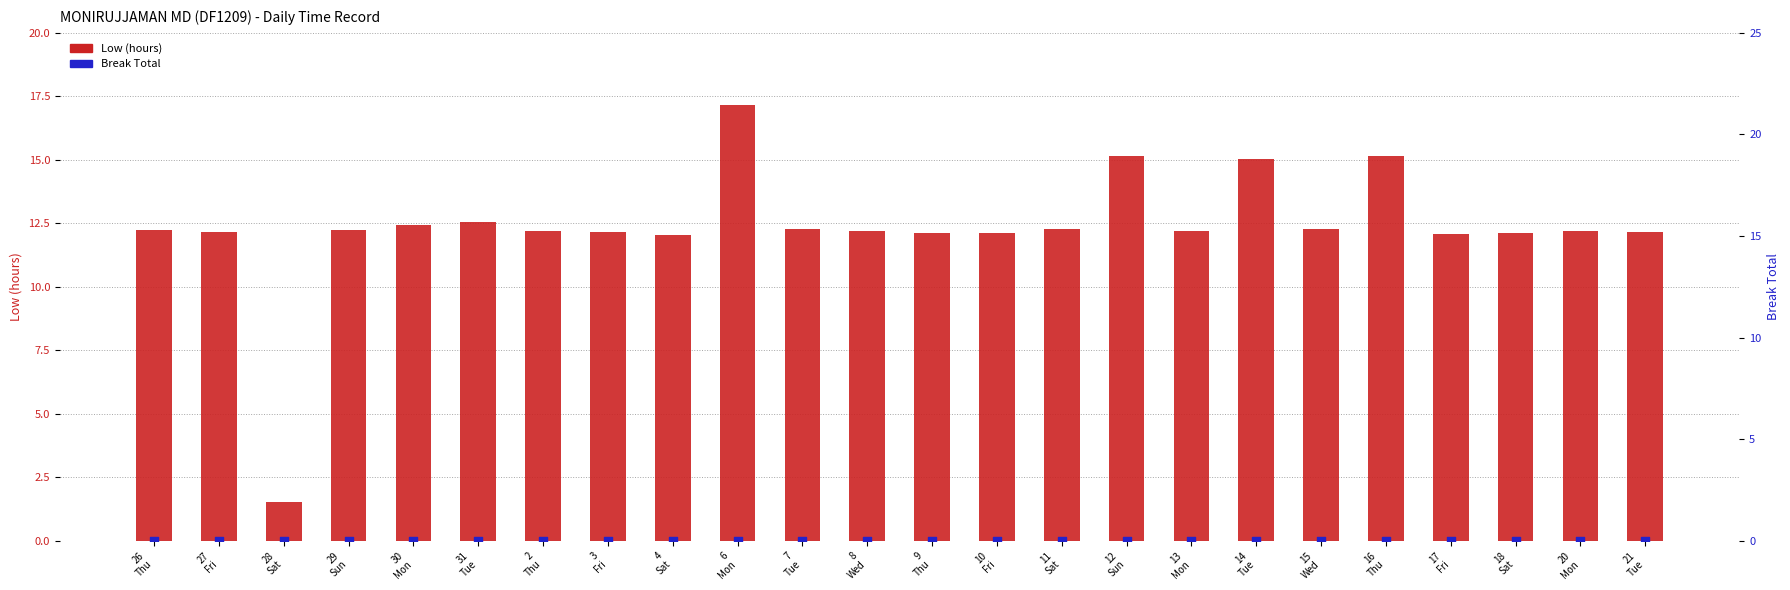

At which category is the sum across all series the highest?

6
Mon